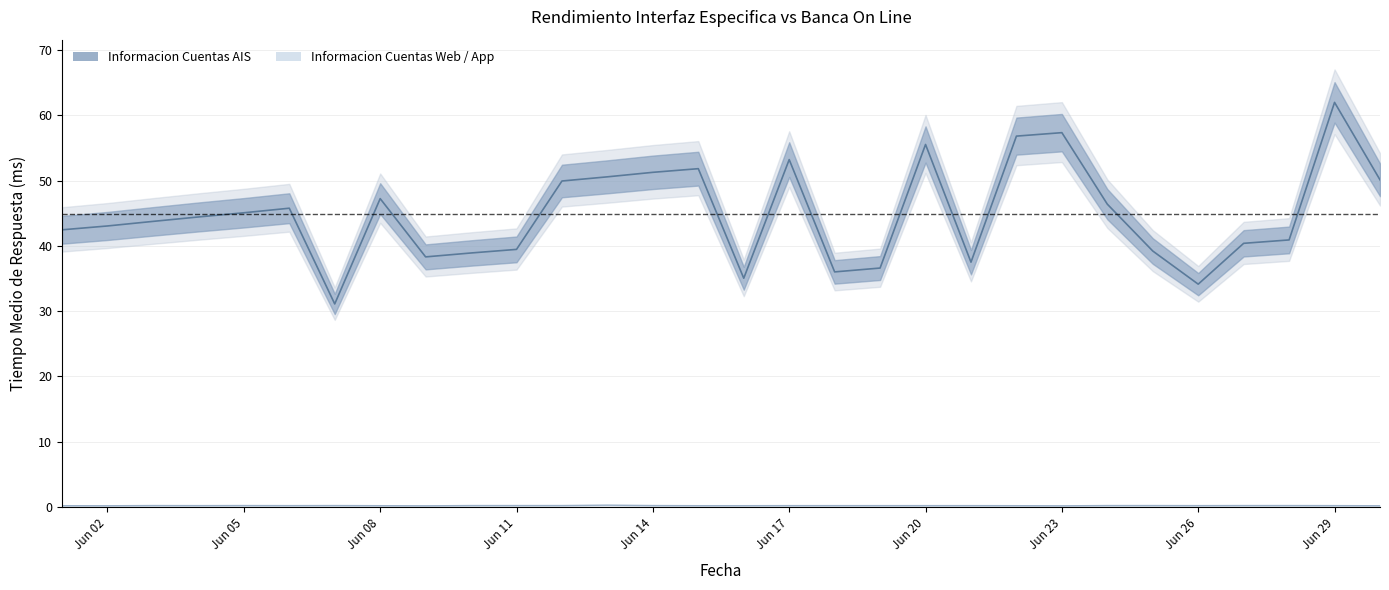

Rank the series by their maximum value, from highest to lowest.

Informacion Cuentas AIS (Tiempo medio respuesta), Informacion Cuentas Web (Tiempo medio respuesta)